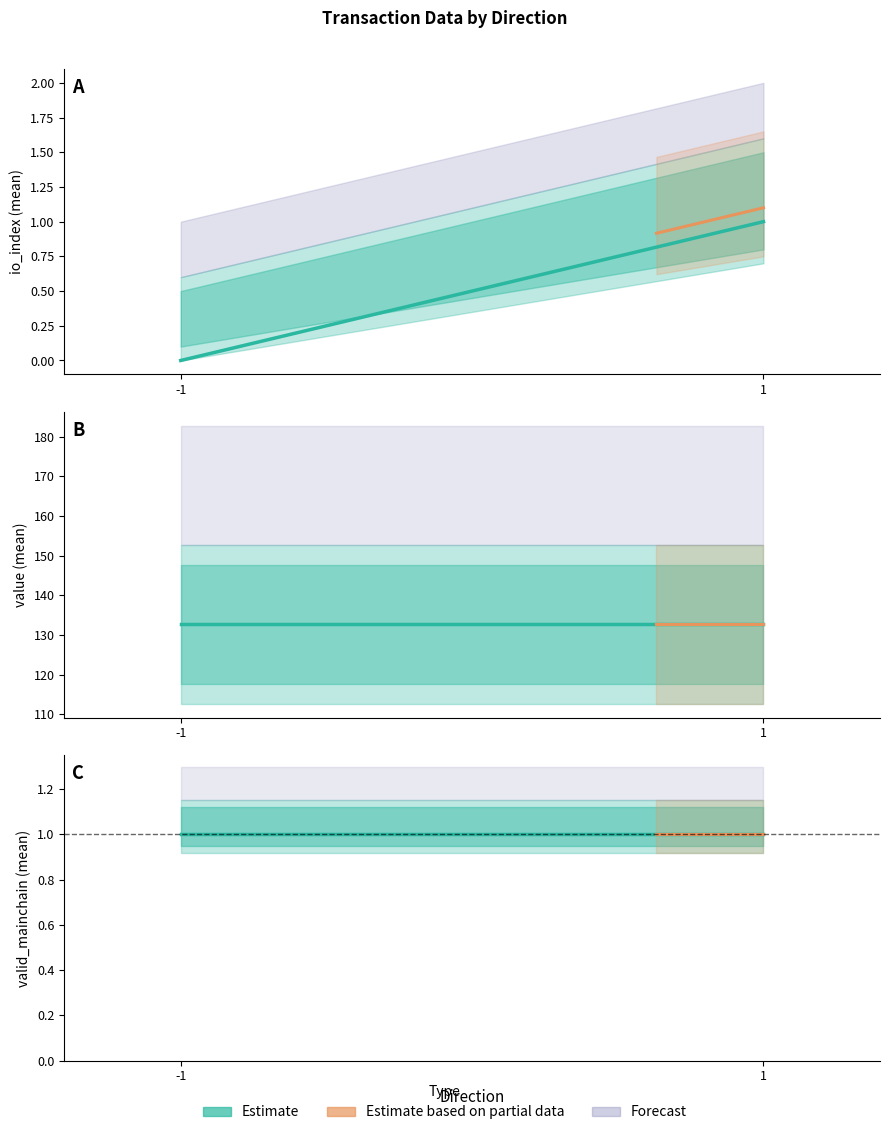

Is it true that io_index equals 0.0 at -1?

True